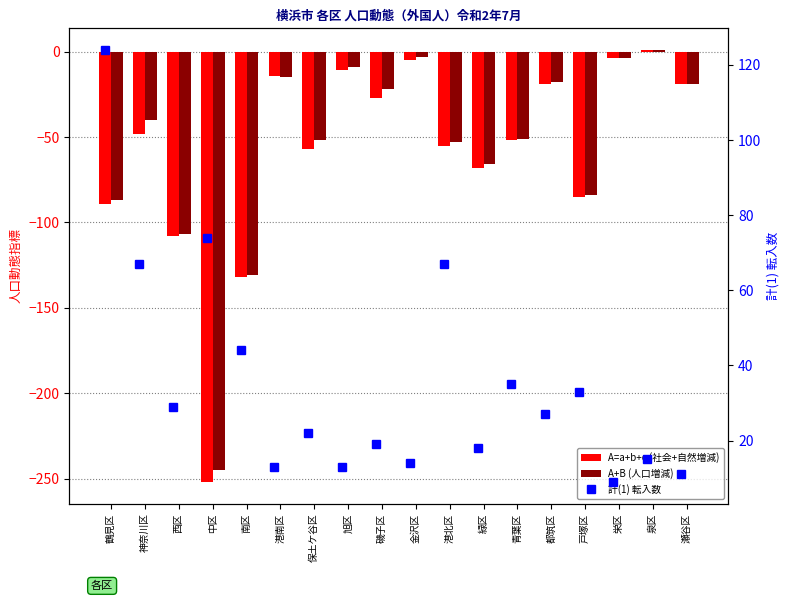

What is the difference between the A=a+b+c (社会+自然増減) values at 瀬谷区 and 港北区?

36